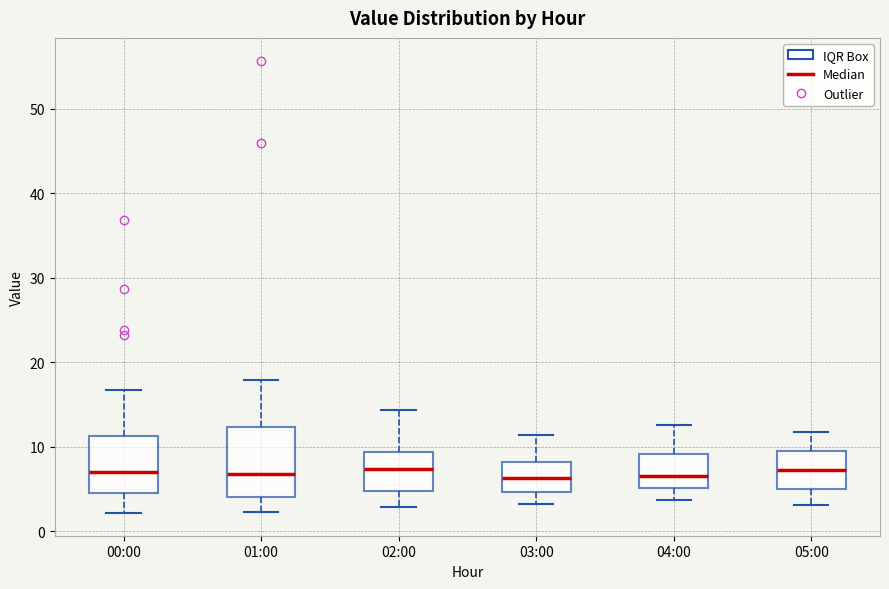

Reading left to right, transcribe this box plot: for each box, give where its median line is, the range the box spans, and where its two whiskers end, as read against the y-axis. The values are not printed on the chart, so give them approximately, as read against the axis.

00:00: median 7, box 5 to 11, whiskers 2 to 17
01:00: median 7, box 4 to 12, whiskers 2 to 18
02:00: median 7, box 5 to 9, whiskers 3 to 14
03:00: median 6, box 5 to 8, whiskers 3 to 11
04:00: median 7, box 5 to 9, whiskers 4 to 13
05:00: median 7, box 5 to 10, whiskers 3 to 12